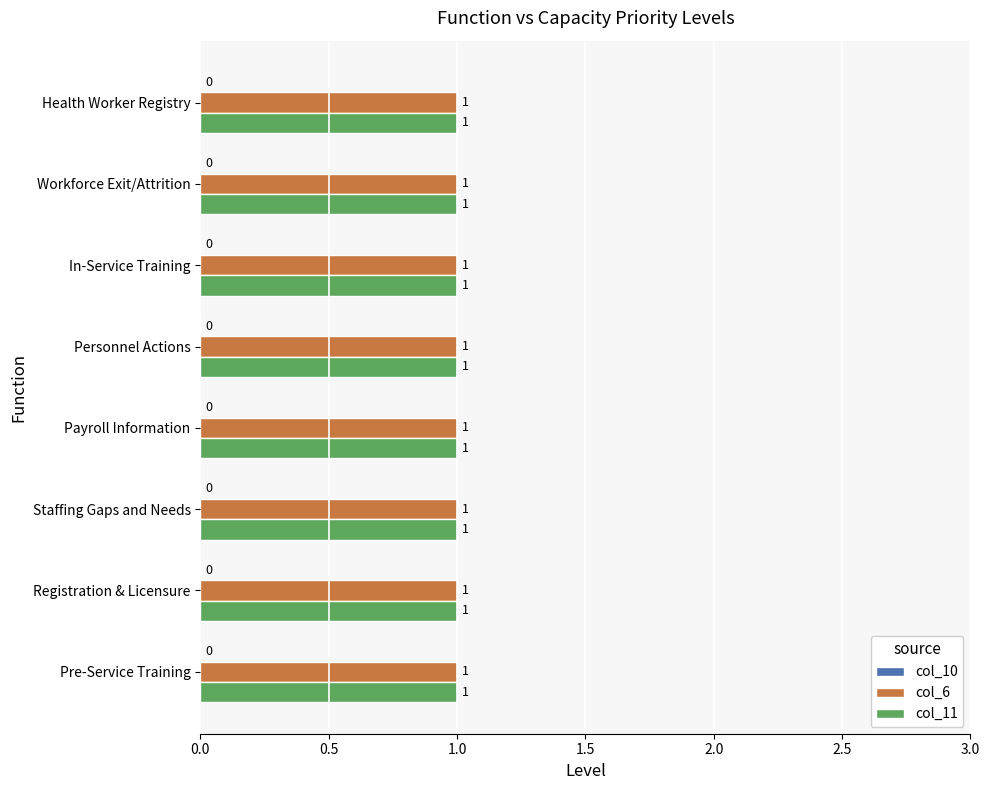

Which series has the largest range (max minus min)?

col_10